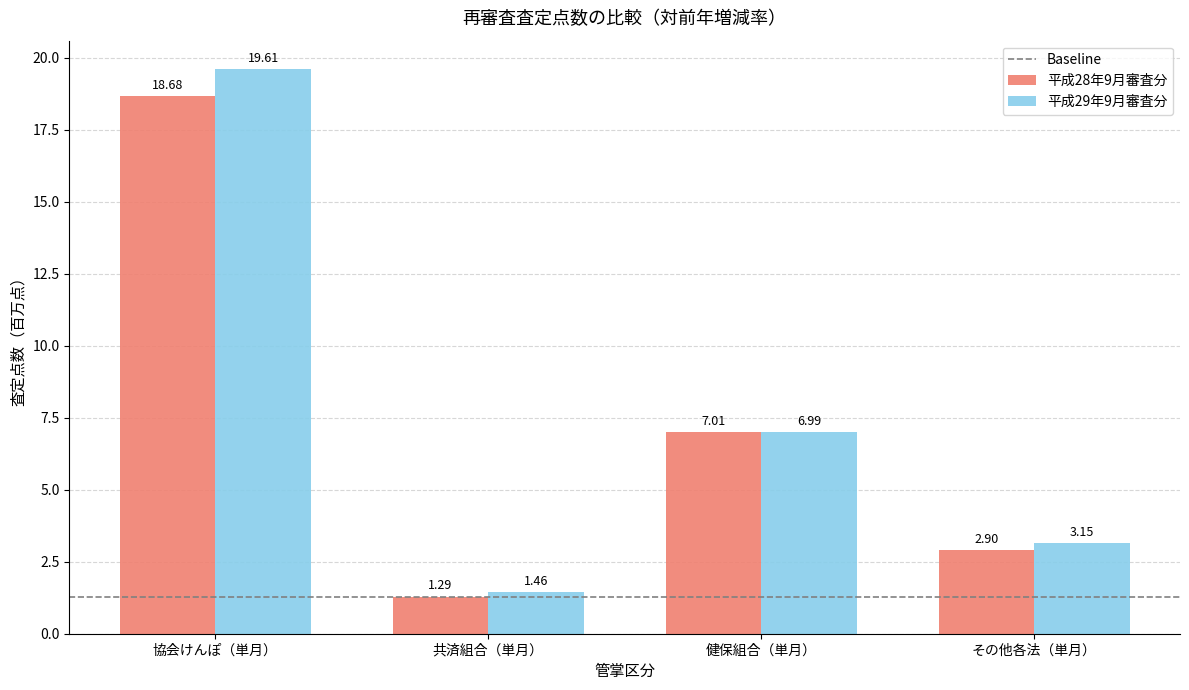

Which category has the lowest value in the 平成28年9月審査分 series?

共済組合（単月）